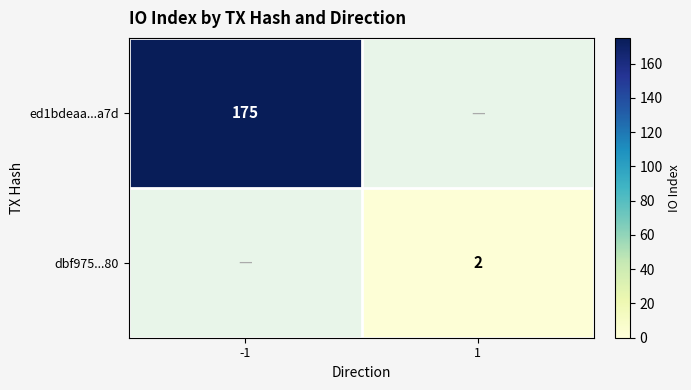

Is it true that dbf975...80 equals 1 at 1?

False